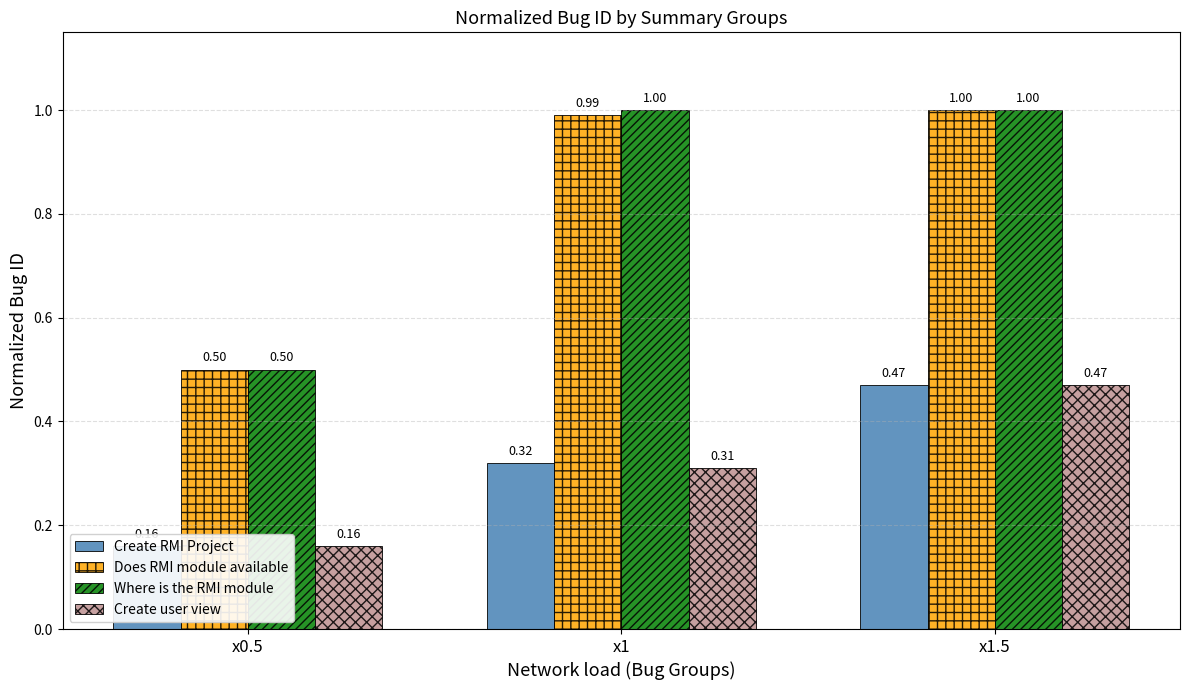

At which category is the sum across all series the highest?

x1.5